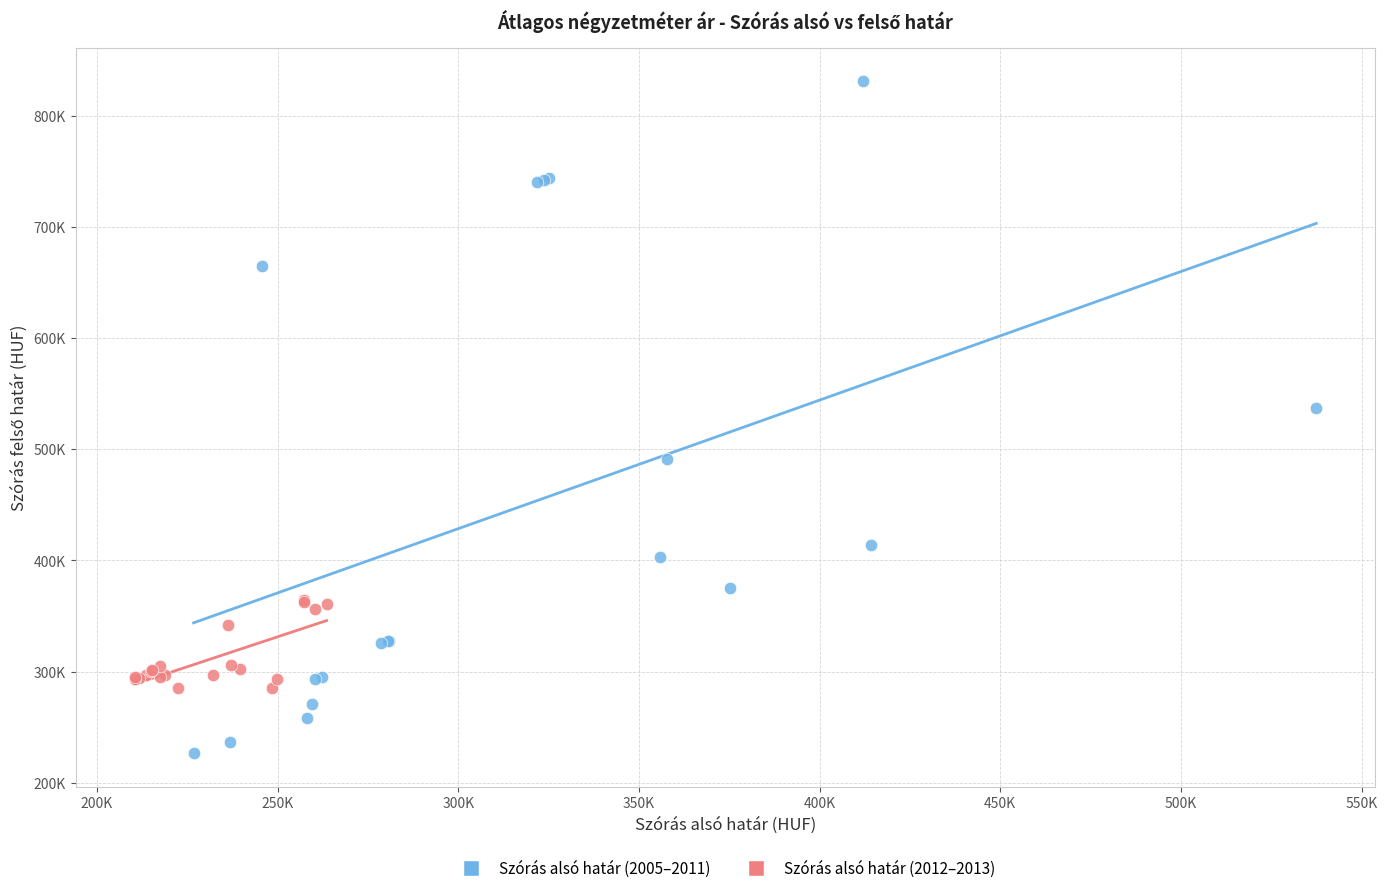

Which series reaches the minimum Y coordinate?

Szórás alsó határ (2005–2011)